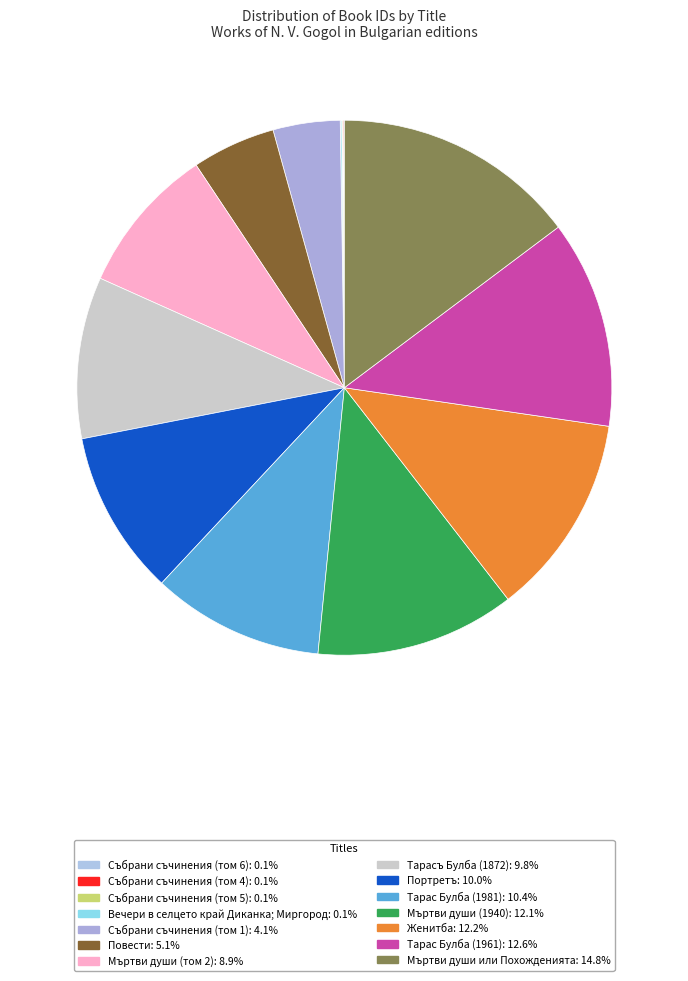

What is the total percentage of Тарас Булба (1961) and Портретъ?

22.5%